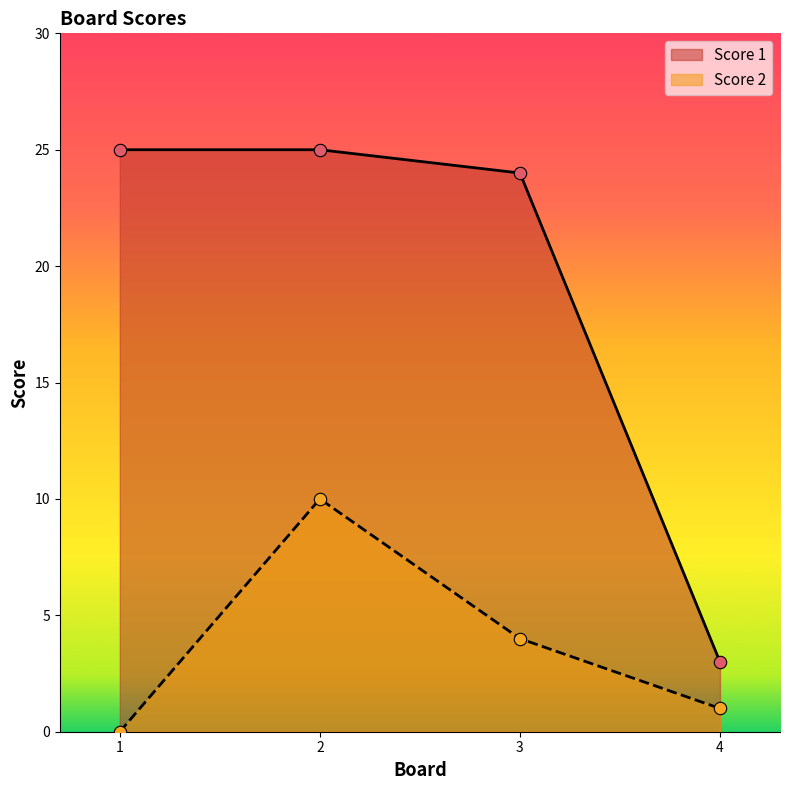

Is the value of Score 2 at 4 greater than the value of Score 1 at 1?

No